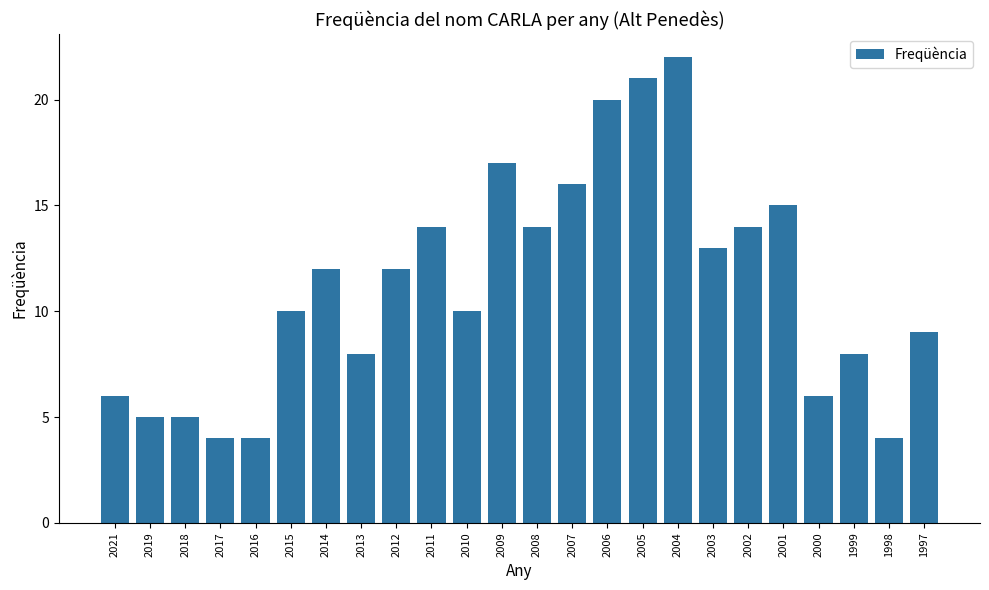

What is the ratio of the value at 1997 to the value at 2015?

0.9